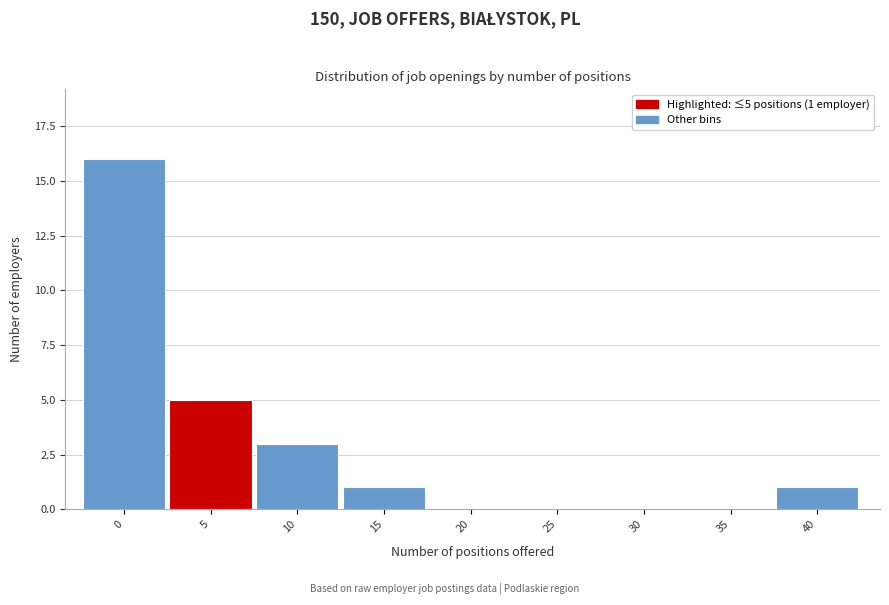

Reading right to left, transcribe all the data shown in this chart.

40=1	35=0	30=0	25=0	20=0	15=1	10=3	5=5	0=16